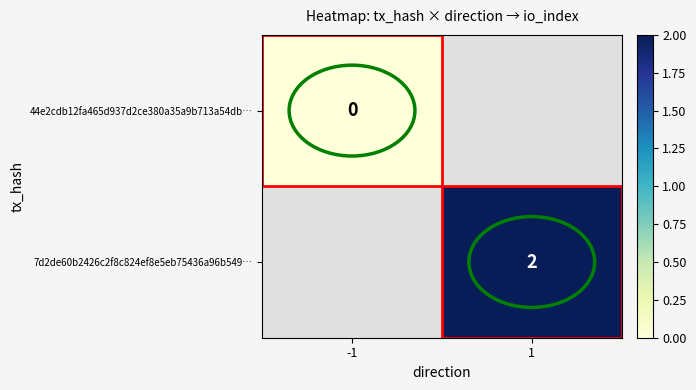

The 7d2de60b2426c2f8c824ef8e5eb75436a96b549… series shows 3 at 1. True or false?

False